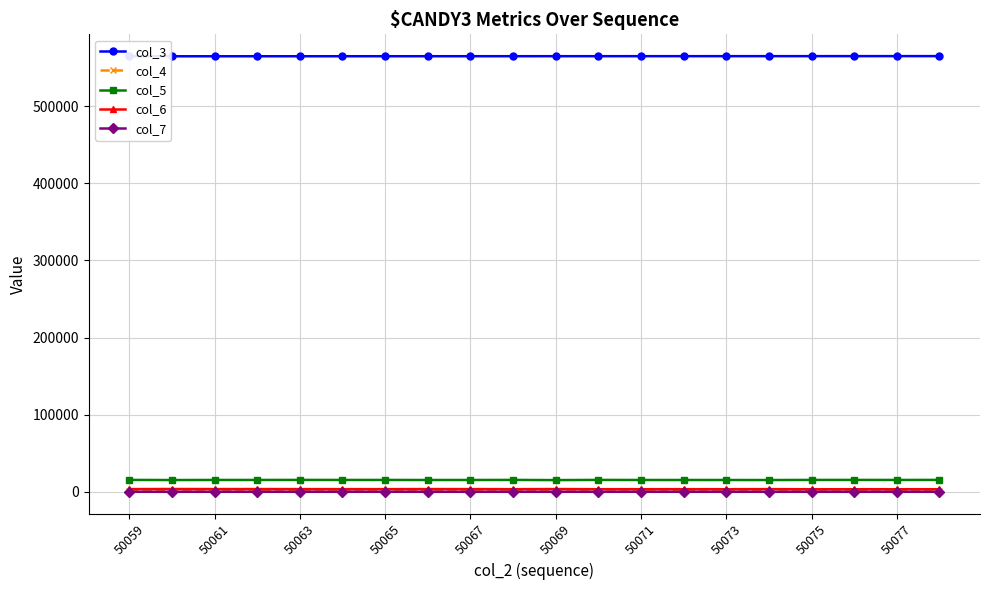

What is the difference between the maximum and minimum values in the col_6 series?

338